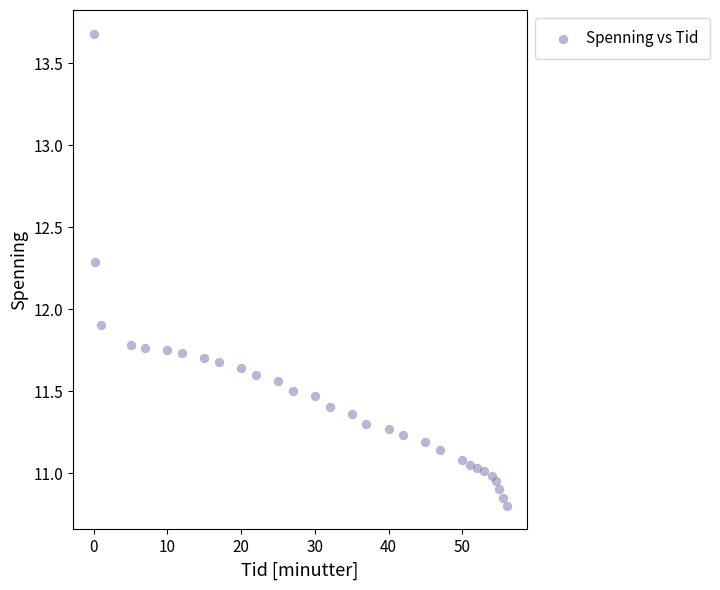

What Y value in the scatter plot is closest to 12?

11.9